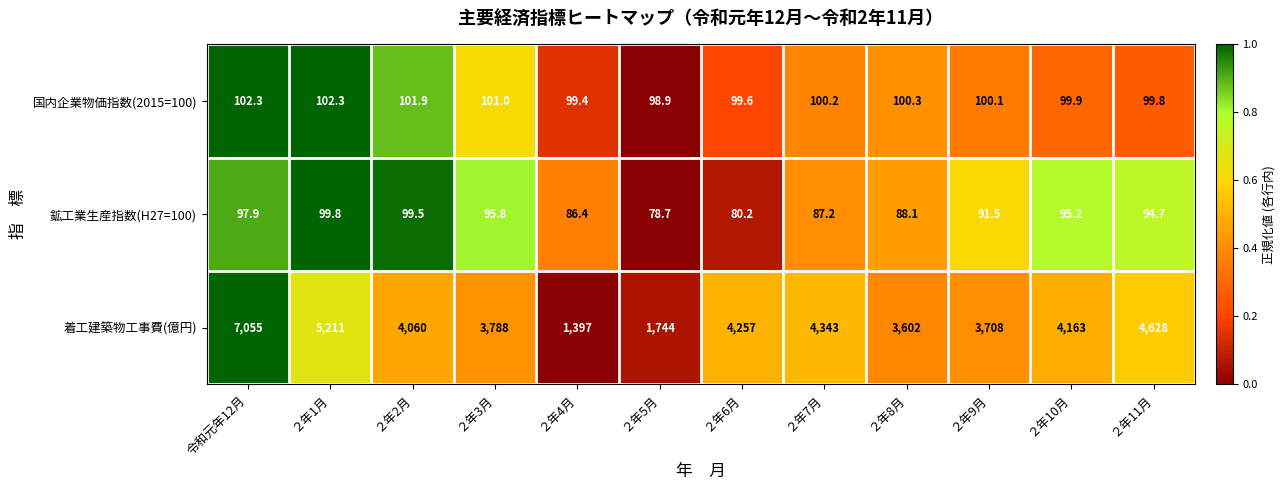

Count the number of data series in this chart.

3